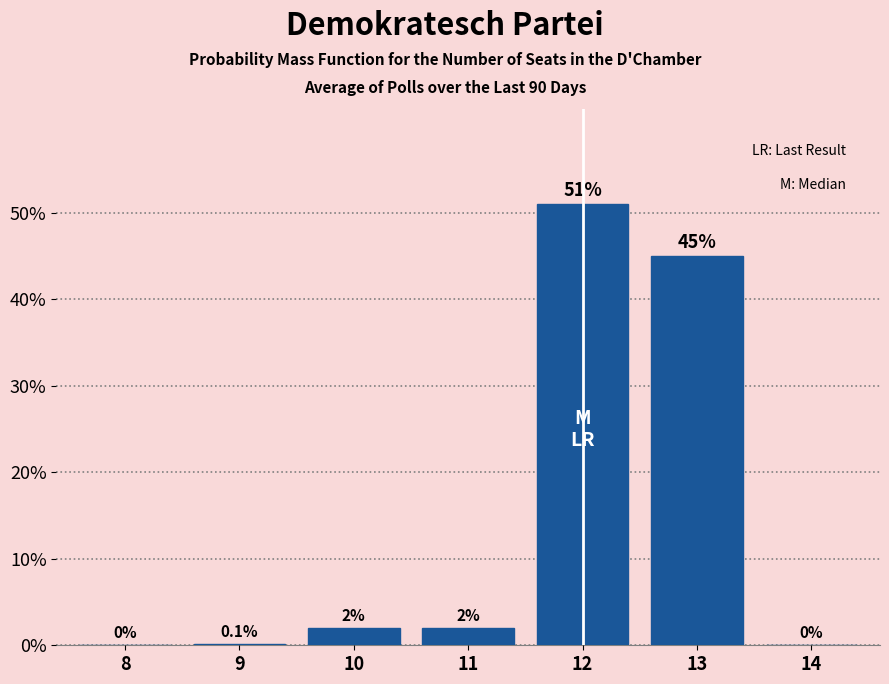

Reading right to left, list all the values displayed in this chart.

14=0.0	13=45.0	12=51.0	11=2.0	10=2.0	9=0.1	8=0.0